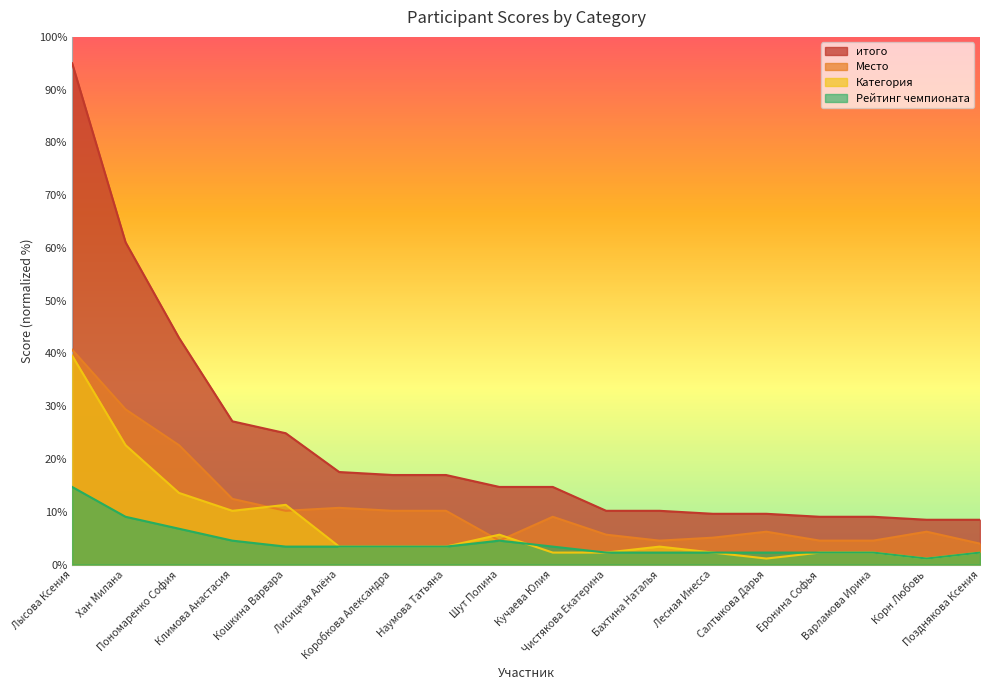

What is the label of the 13th point from the left?

Лесная Инесса